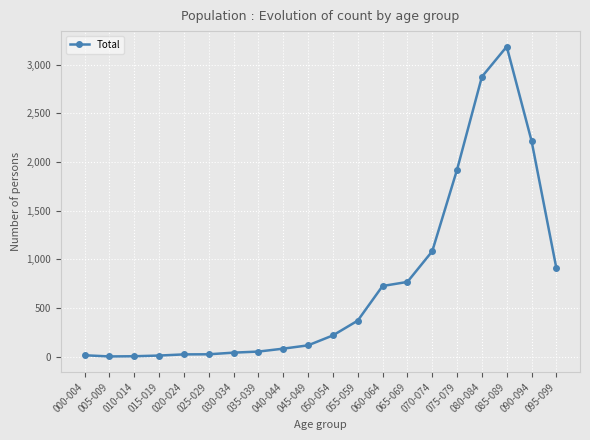

Approximately how many times larger is the value at 095-099 compared to 000-004?

64.8